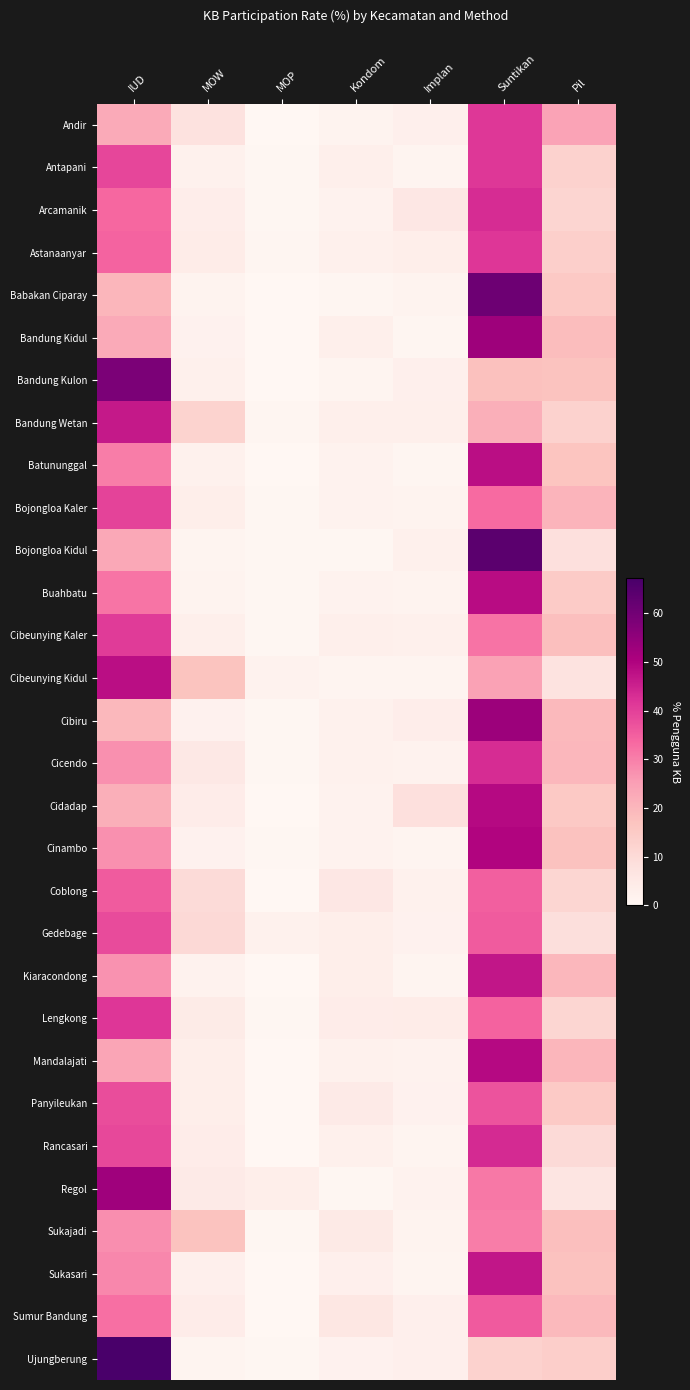

How many data points does each series have?

7